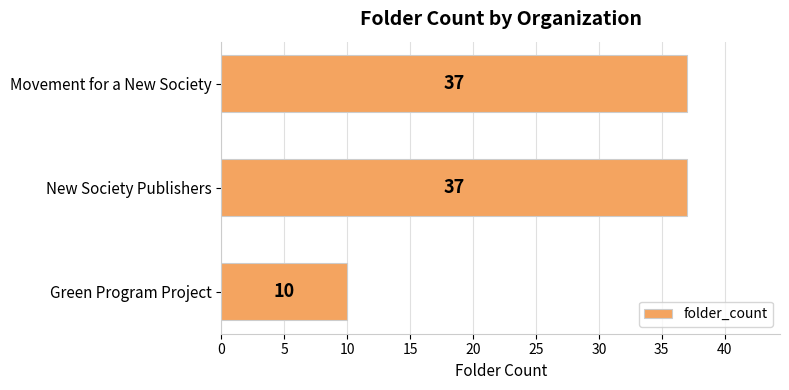

True or false: the data shows 37 at Movement for a New Society.

True